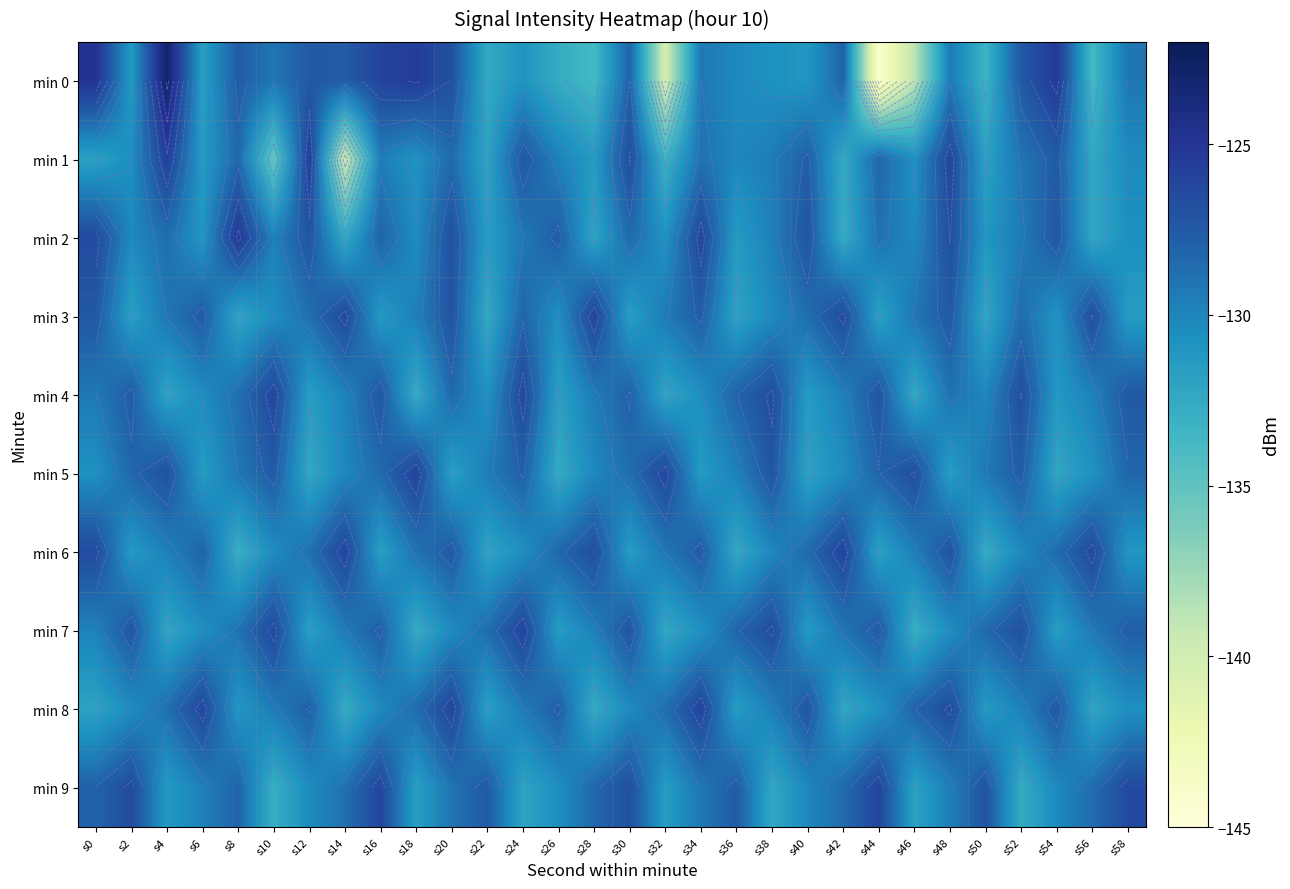

At s20, list the series in order from smallest to largest.

min 5, min 7, min 9, min 1, min 4, min 6, min 3, min 0, min 2, min 8